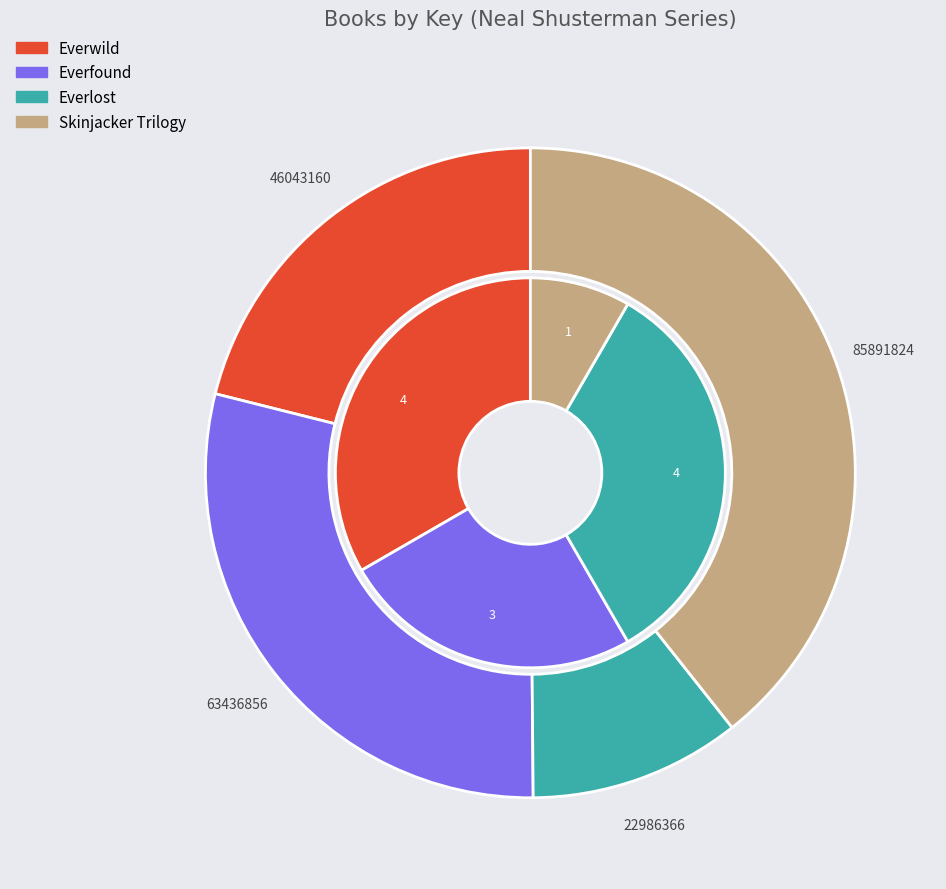

Is there any slice that represents more than half of the pie?

No